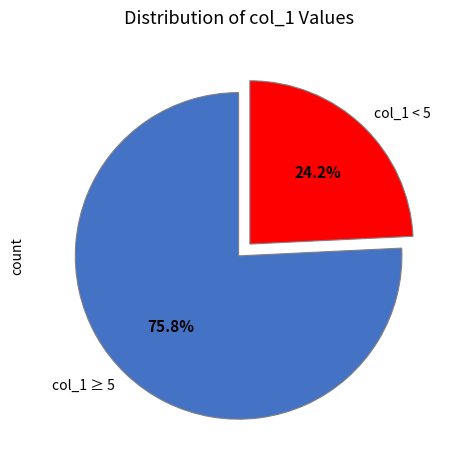

How many segments does this pie chart have?

2